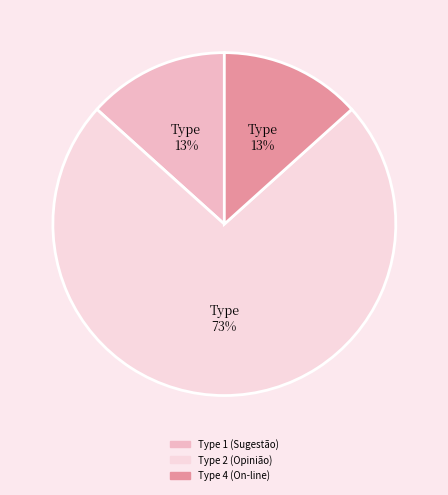

Does any single category account for the majority?

Yes